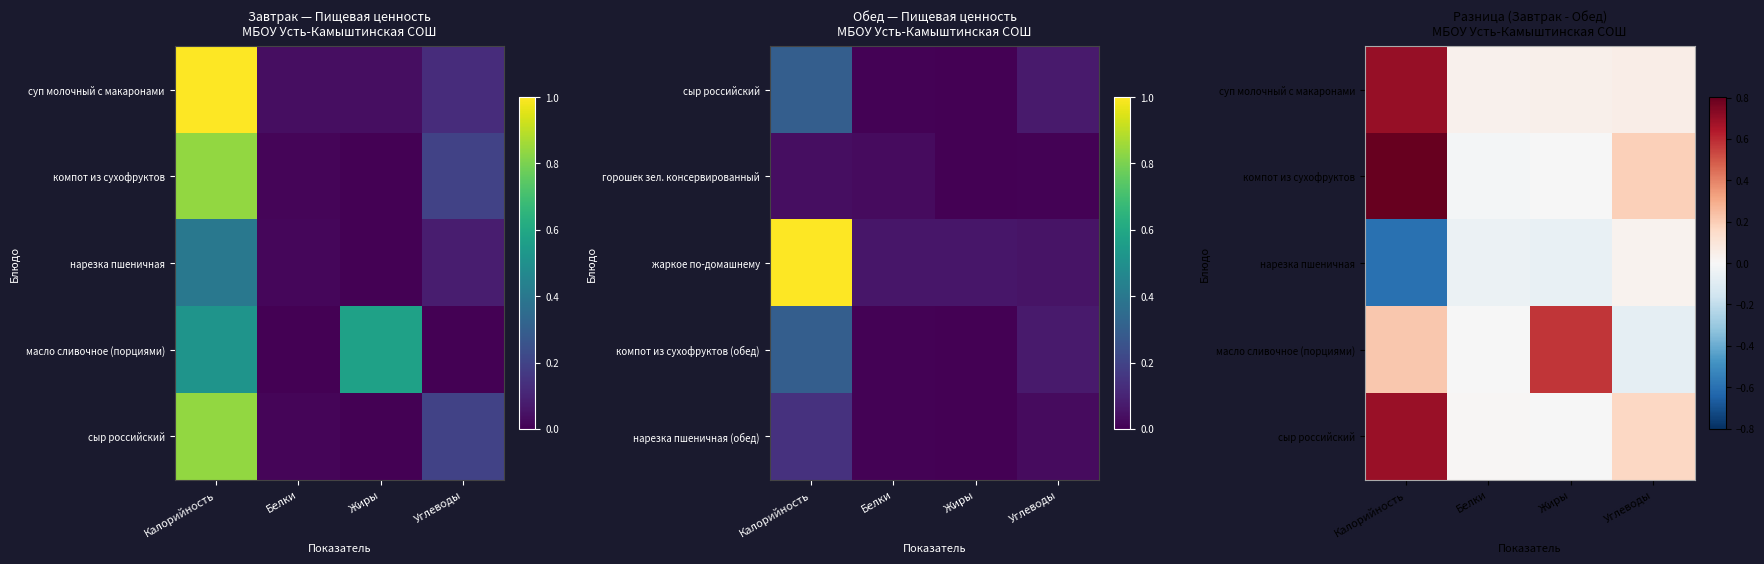

What is the average value of the сыр российский series?

0.2